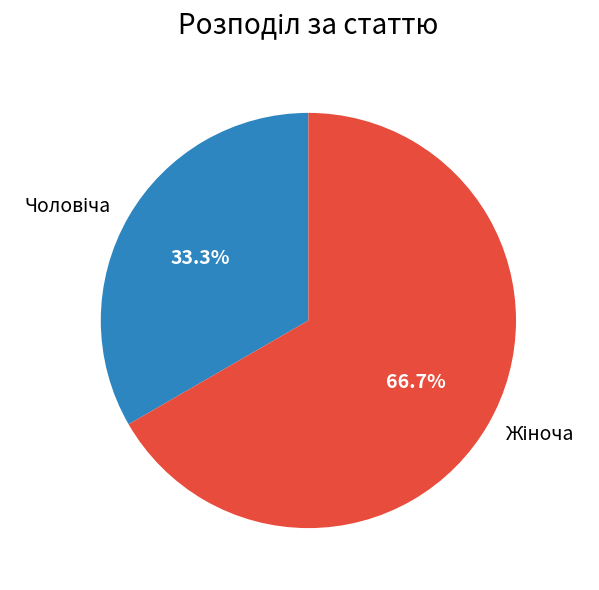

Does any single category account for the majority?

Yes